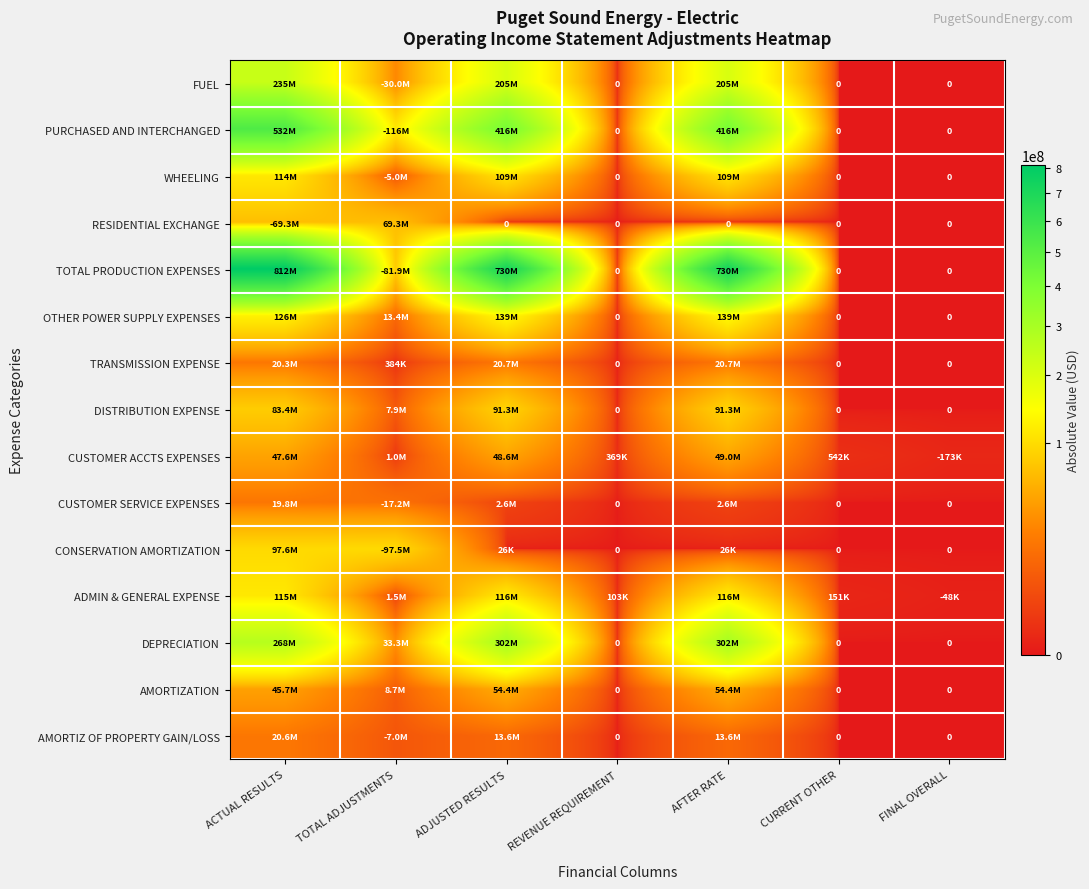

At AFTER RATE, list the series in order from largest to smallest.

TOTAL PRODUCTION EXPENSES, PURCHASED AND INTERCHANGED, DEPRECIATION, FUEL, OTHER POWER SUPPLY EXPENSES, ADMIN & GENERAL EXPENSE, WHEELING, DISTRIBUTION EXPENSE, AMORTIZATION, CUSTOMER ACCTS EXPENSES, TRANSMISSION EXPENSE, AMORTIZ OF PROPERTY GAIN/LOSS, CUSTOMER SERVICE EXPENSES, CONSERVATION AMORTIZATION, RESIDENTIAL EXCHANGE